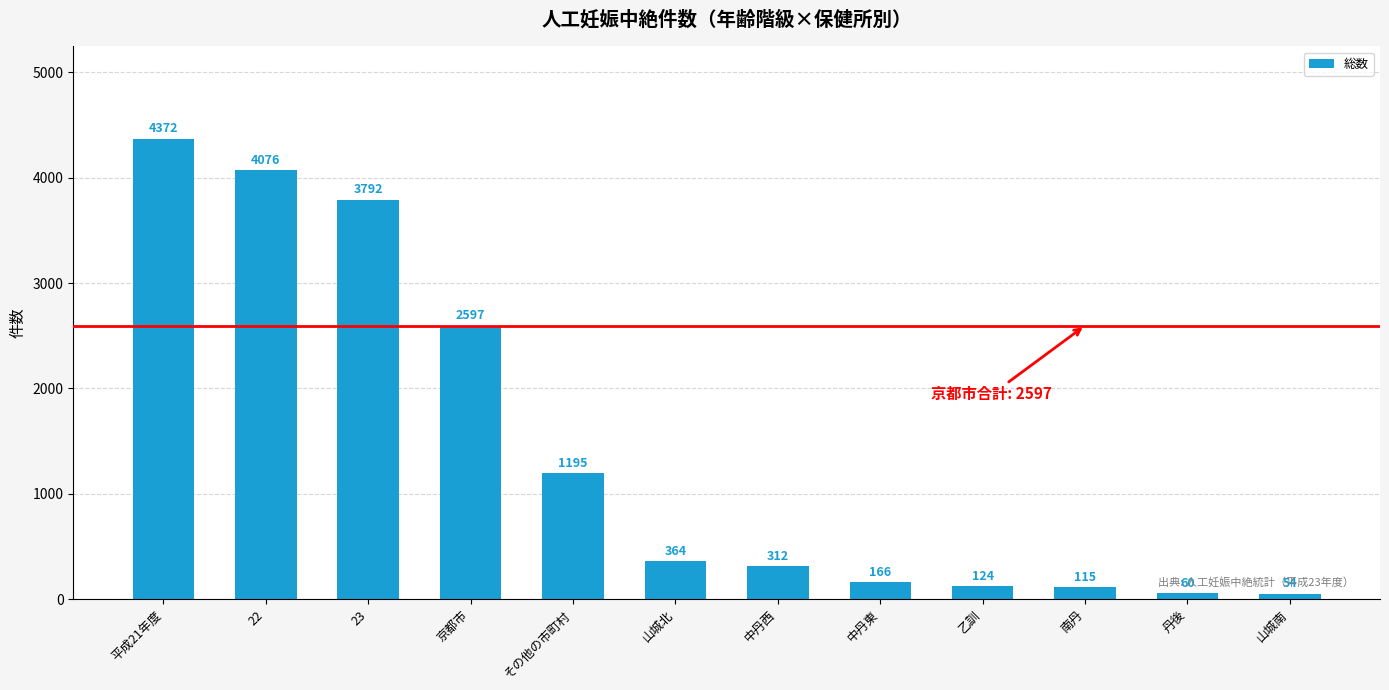

At which label does the data first exceed 364?

平成21年度